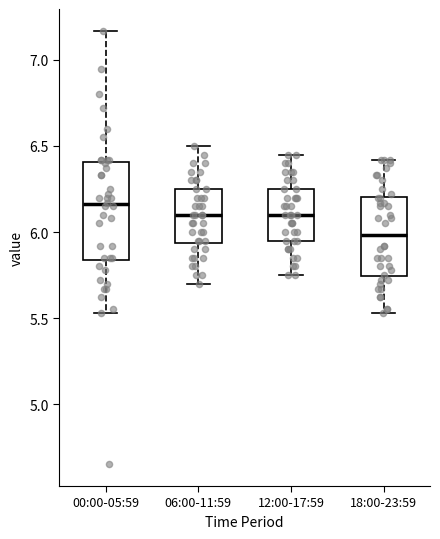

Reading left to right, read every box against the y-axis: the position of its median line, the range the box covers, and the ends of its whiskers. The values are not printed on the chart, so give them approximately, as read against the axis.

00:00-05:59: median 6.15, box 5.85 to 6.40, whiskers 5.55 to 7.15
06:00-11:59: median 6.10, box 5.95 to 6.25, whiskers 5.70 to 6.50
12:00-17:59: median 6.10, box 5.95 to 6.25, whiskers 5.75 to 6.45
18:00-23:59: median 6.00, box 5.75 to 6.20, whiskers 5.55 to 6.40